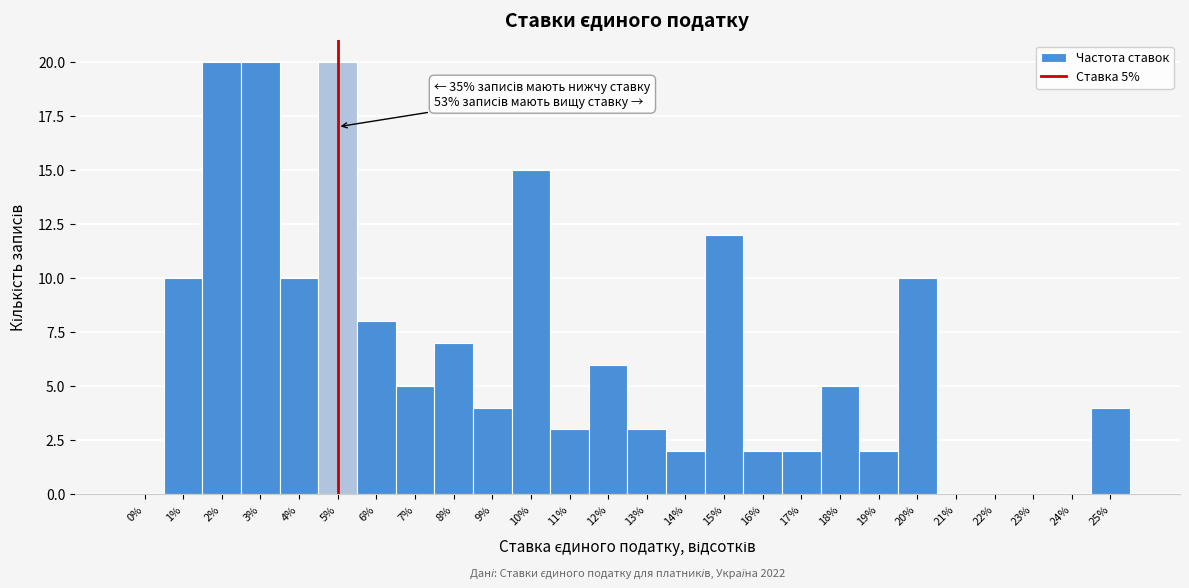

Reading right to left, what are all the values shown in this chart?

25%=4	24%=0	23%=0	22%=0	21%=0	20%=10	19%=2	18%=5	17%=2	16%=2	15%=12	14%=2	13%=3	12%=6	11%=3	10%=15	9%=4	8%=7	7%=5	6%=8	5%=20	4%=10	3%=20	2%=20	1%=10	0%=0